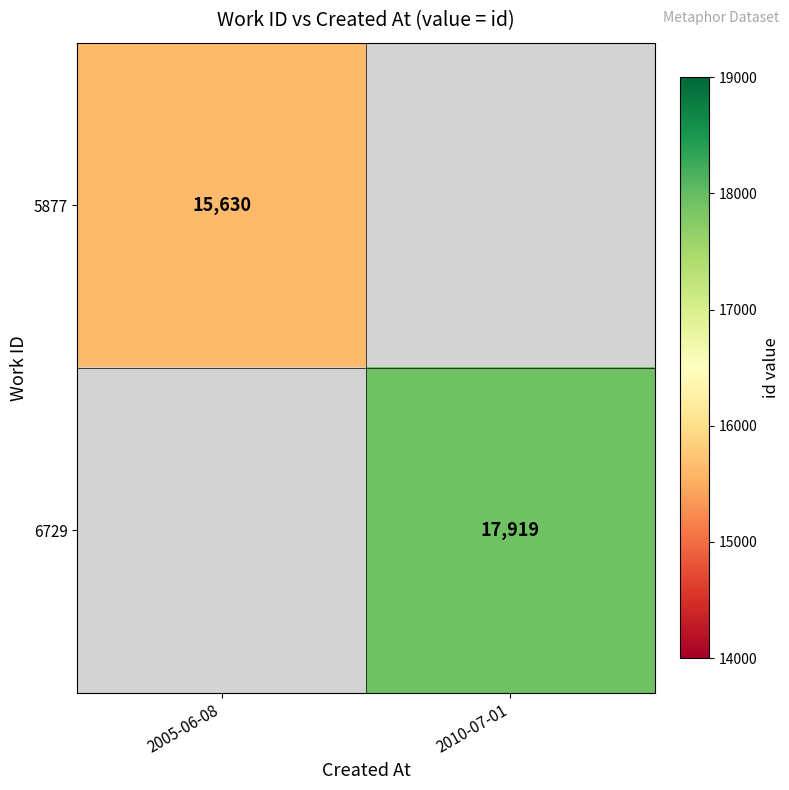

True or false: 6729 has a value of 17919 at 2010-07-01.

True